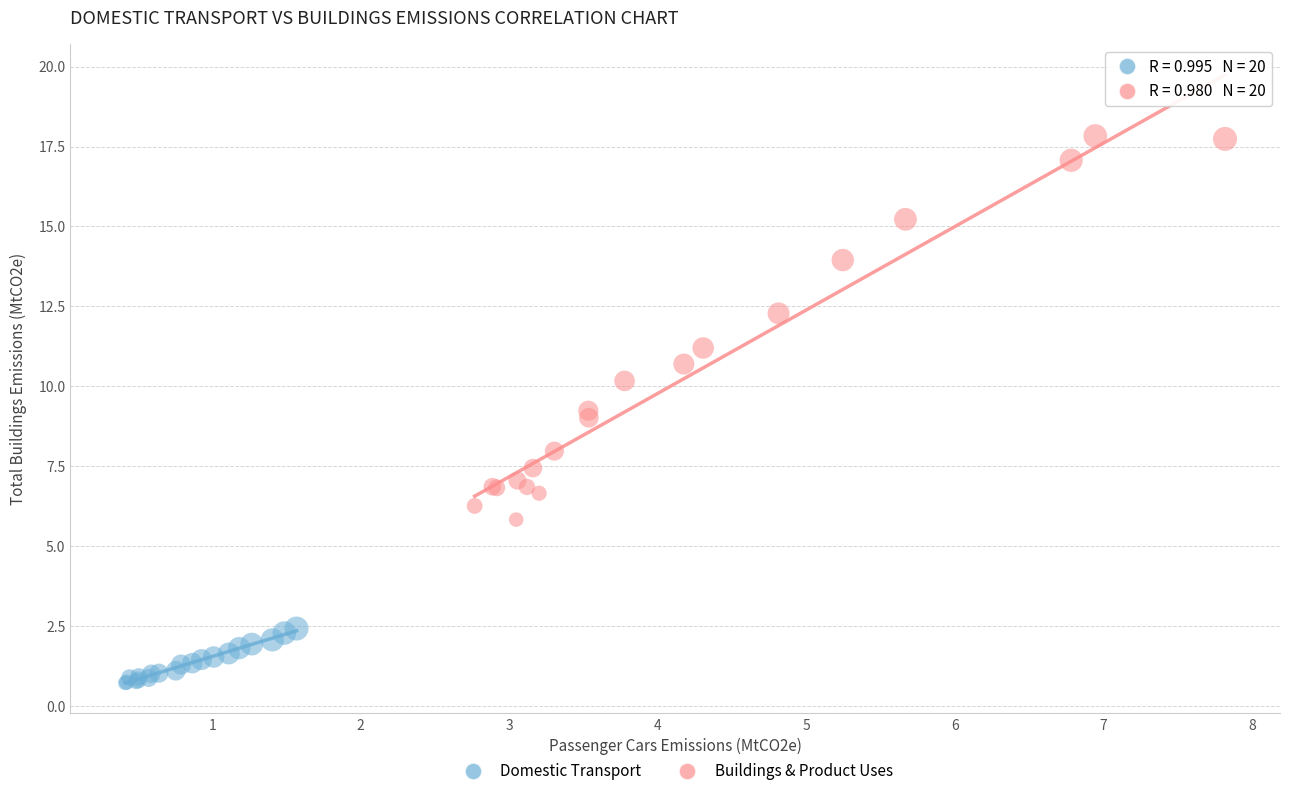

Which series contains the highest Y value?

Buildings & Product Uses